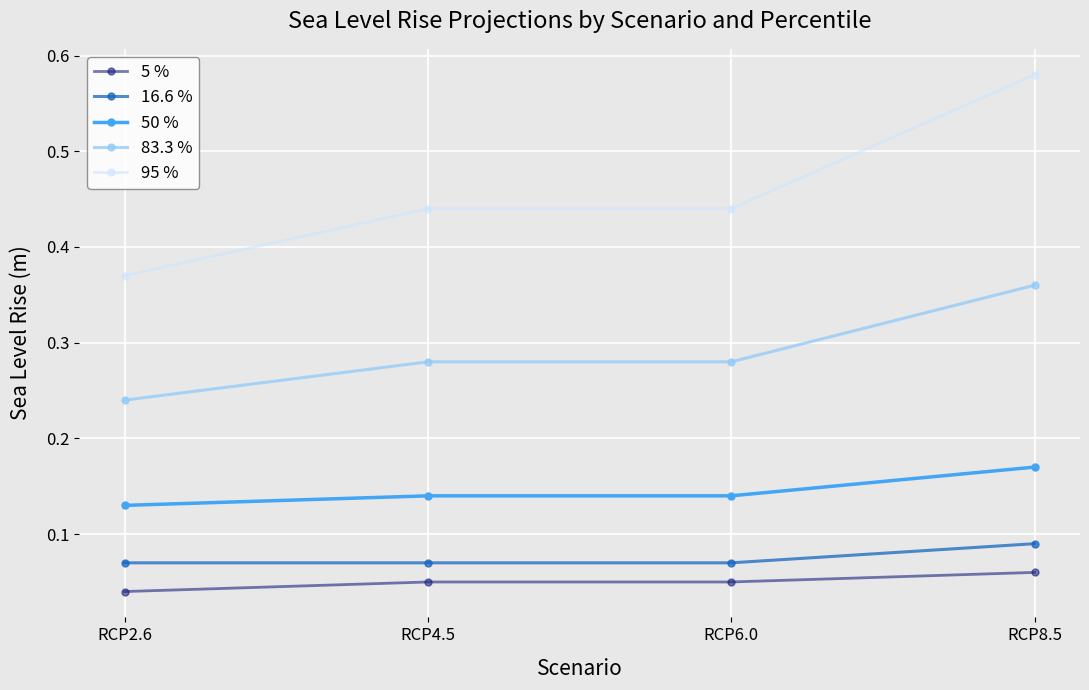

What is the average value of the 95 % series?

0.5